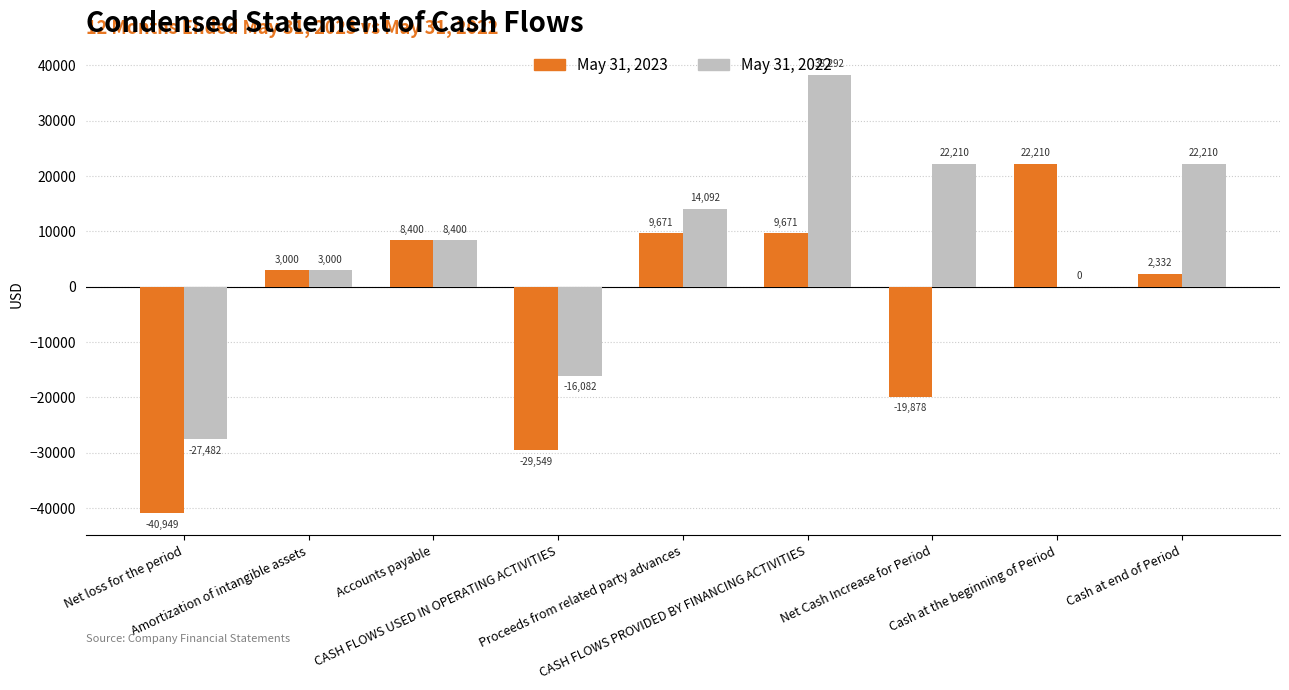

At which label is May 31, 2022 closest to 5405?

Amortization of intangible assets